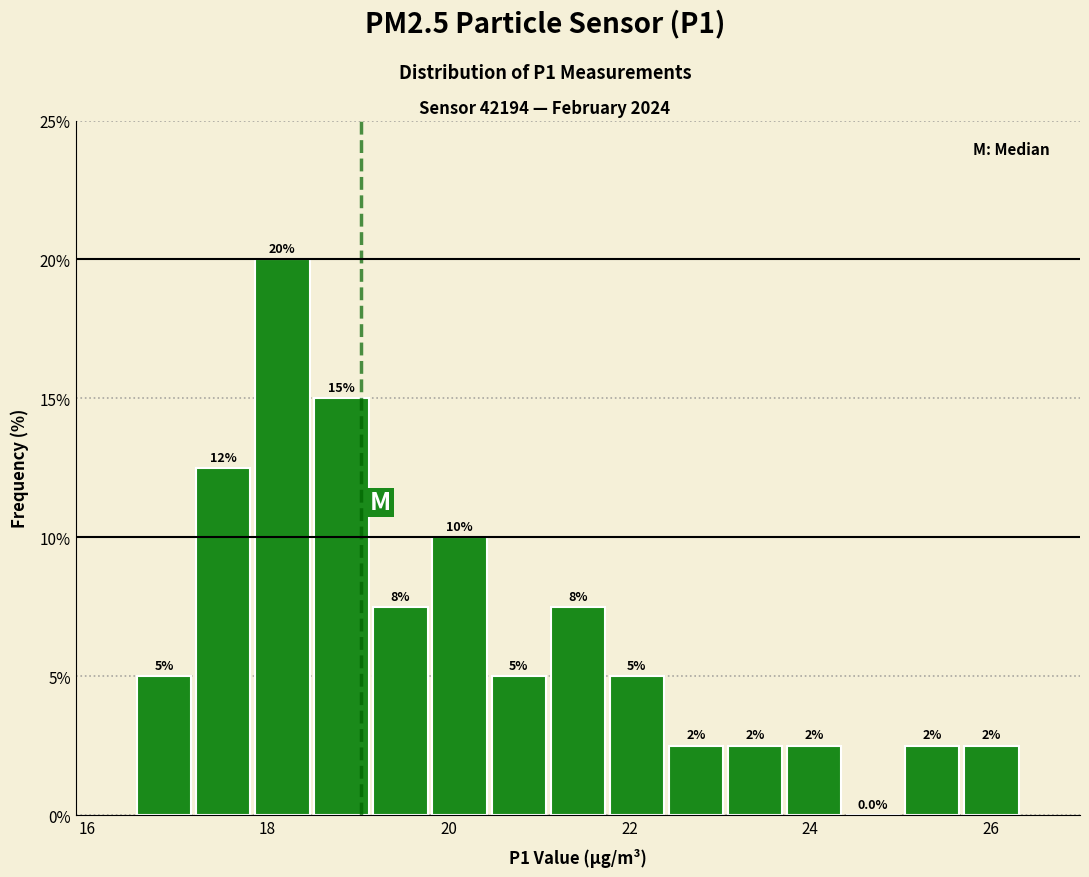

Around what value on the x-axis is the tallest bar? Give the approximate position of its centre, as read against the axis.

18.2